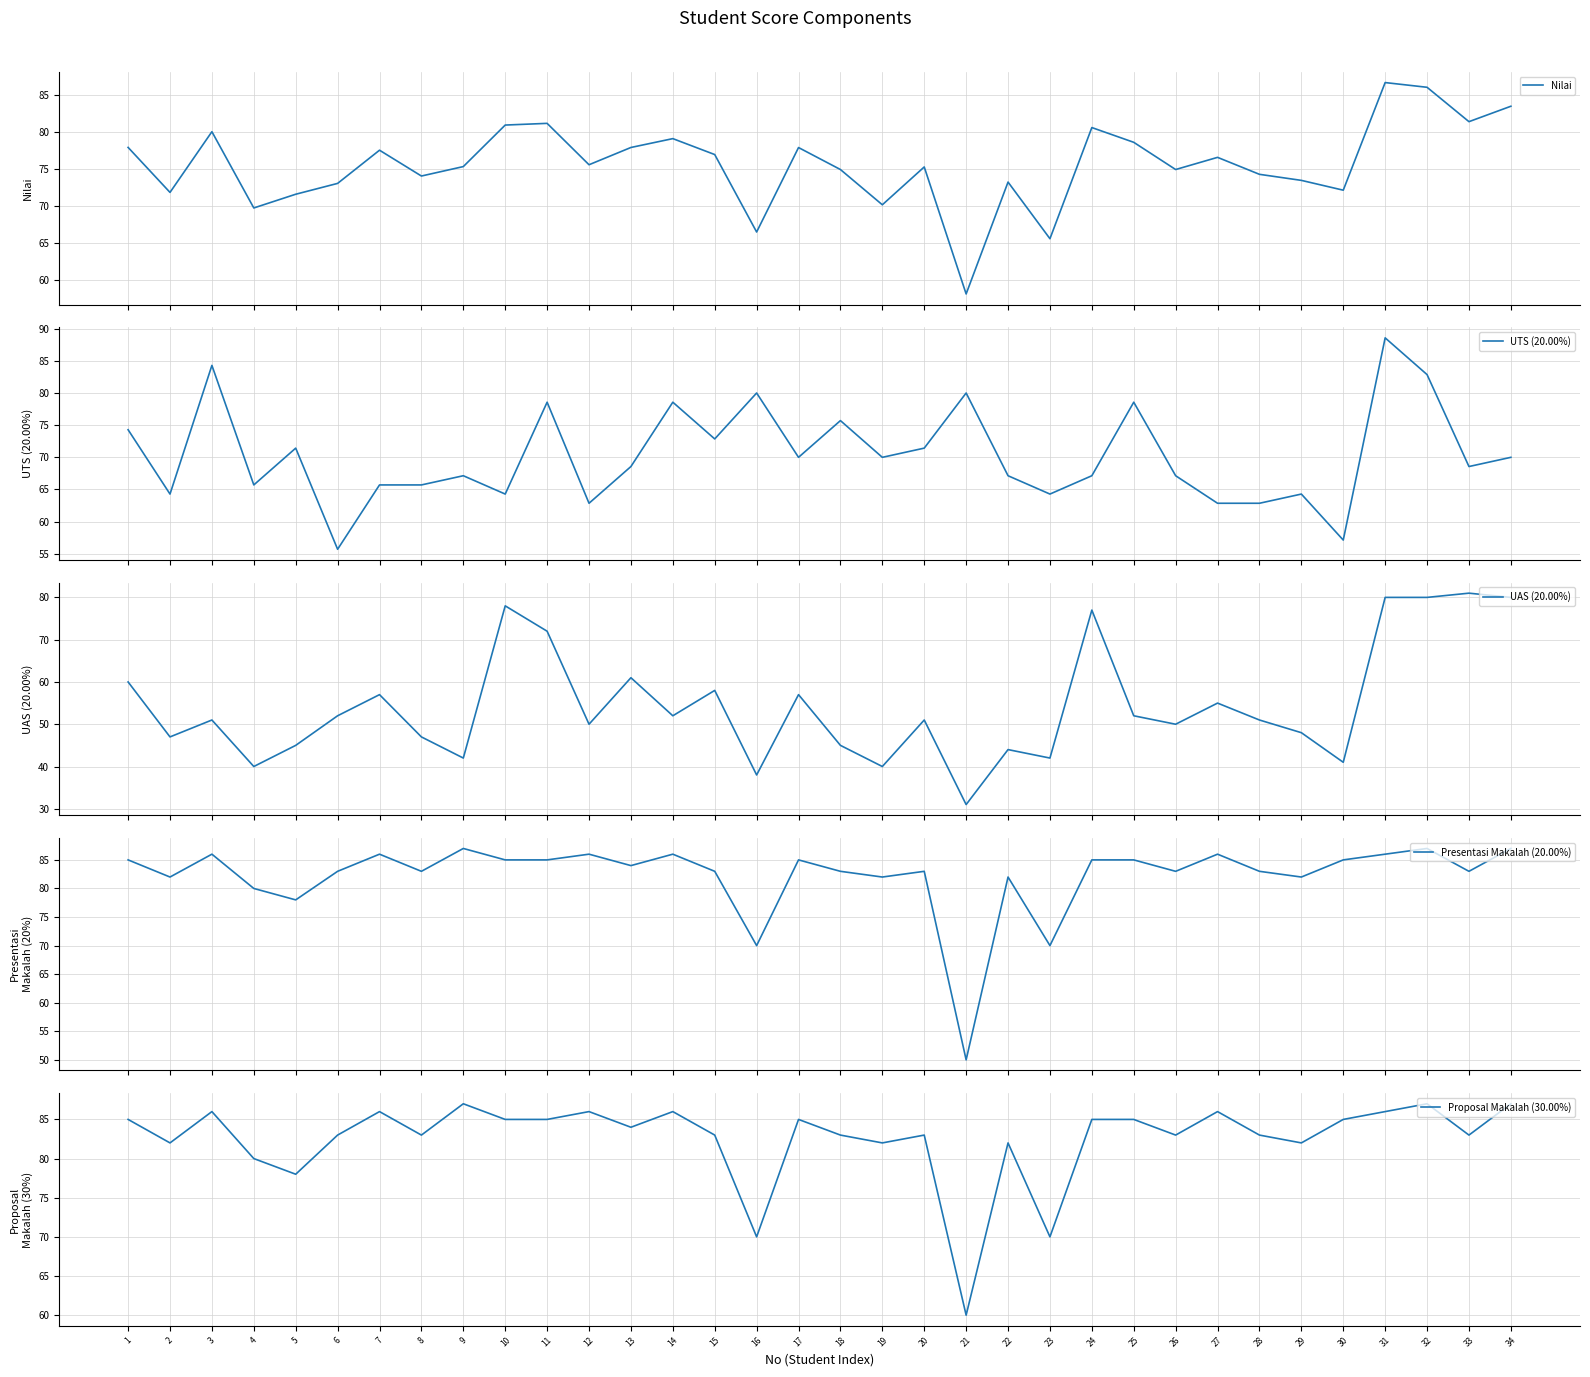

Reading left to right, what are all the values shown in this chart?

Nilai: 77.9	71.8	80.0	69.7	71.6	73.0	77.5	74.0	75.3	81.0	81.2	75.6	77.9	79.1	77.0	66.5	77.9	74.9	70.1	75.3	58.0	73.2	65.5	80.6	78.6	74.9	76.6	74.3	73.5	72.1	86.7	86.1	81.4	83.5
UTS (20.00%): 74.3	64.3	84.3	65.7	71.4	55.7	65.7	65.7	67.1	64.3	78.6	62.9	68.6	78.6	72.9	80.0	70.0	75.7	70.0	71.4	80.0	67.1	64.3	67.1	78.6	67.1	62.9	62.9	64.3	57.1	88.6	82.9	68.6	70.0
UAS (20.00%): 60.0	47.0	51.0	40.0	45.0	52.0	57.0	47.0	42.0	78.0	72.0	50.0	61.0	52.0	58.0	38.0	57.0	45.0	40.0	51.0	31.0	44.0	42.0	77.0	52.0	50.0	55.0	51.0	48.0	41.0	80.0	80.0	81.0	80.0
Presentasi Makalah (20.00%): 85.0	82.0	86.0	80.0	78.0	83.0	86.0	83.0	87.0	85.0	85.0	86.0	84.0	86.0	83.0	70.0	85.0	83.0	82.0	83.0	50.0	82.0	70.0	85.0	85.0	83.0	86.0	83.0	82.0	85.0	86.0	87.0	83.0	87.0
Proposal Makalah (30.00%): 85.0	82.0	86.0	80.0	78.0	83.0	86.0	83.0	87.0	85.0	85.0	86.0	84.0	86.0	83.0	70.0	85.0	83.0	82.0	83.0	60.0	82.0	70.0	85.0	85.0	83.0	86.0	83.0	82.0	85.0	86.0	87.0	83.0	87.0